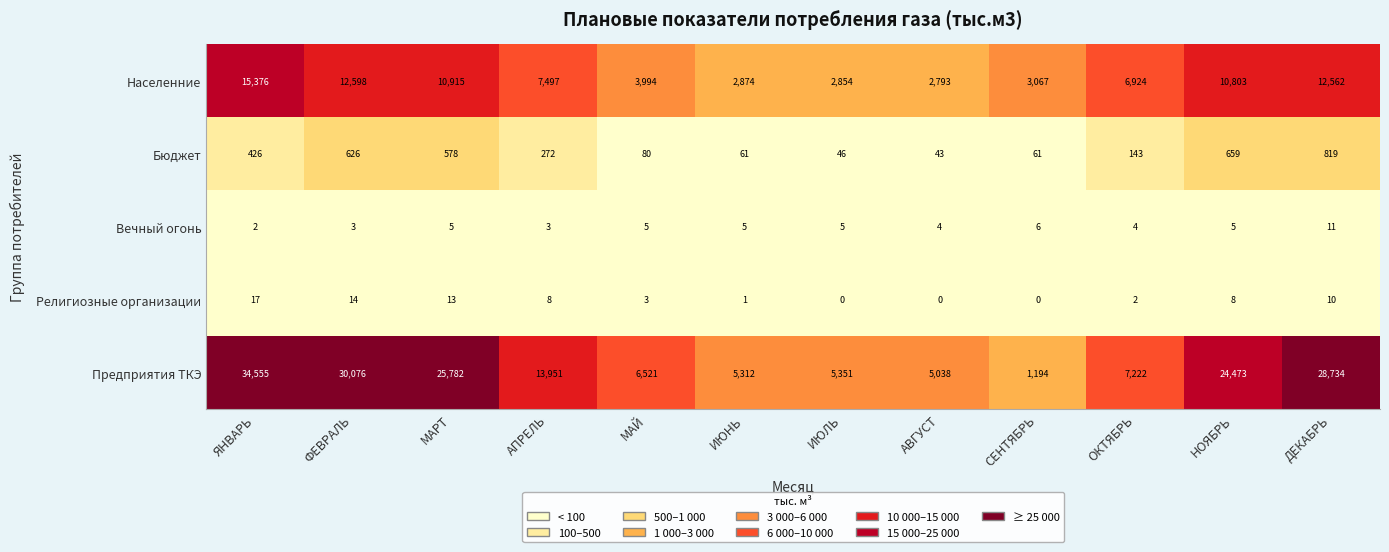

Which category has the highest value in the Бюджет series?

ДЕКАБРЬ